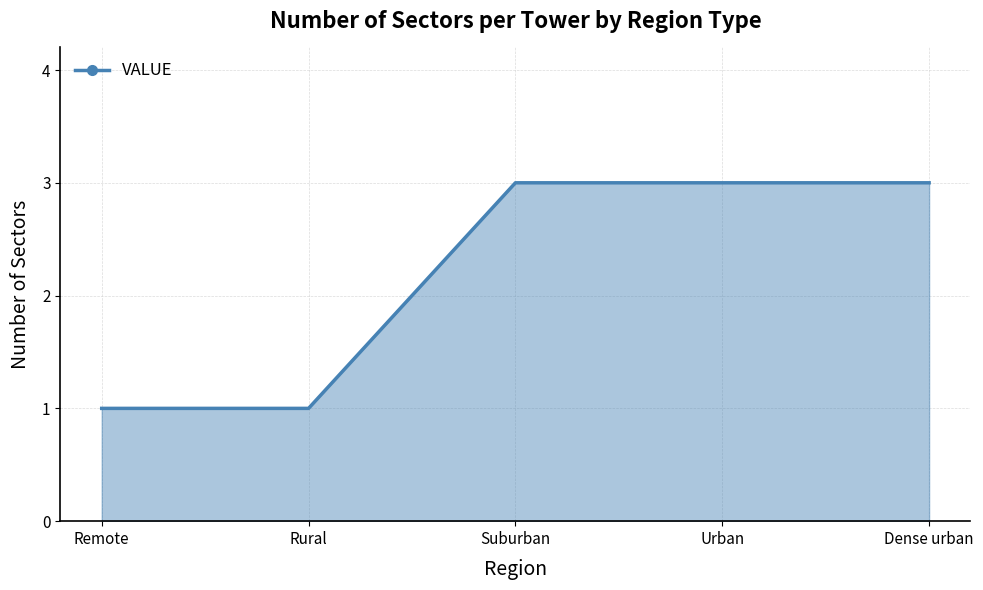

Which has a higher value, Dense urban or Remote?

Dense urban